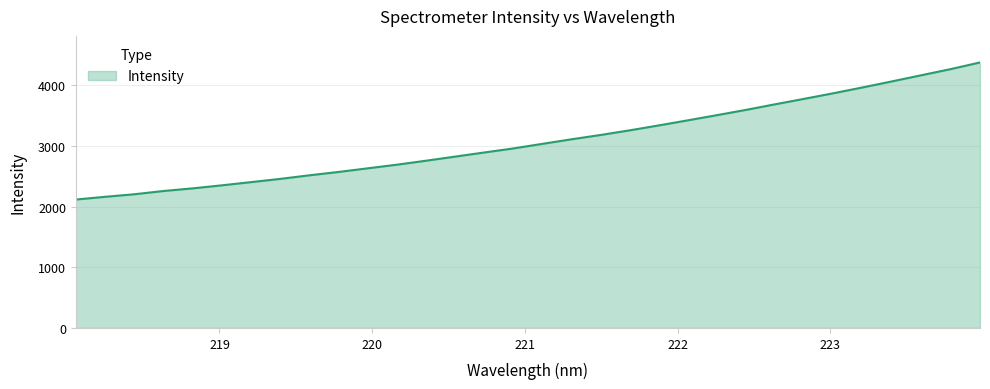

What is the difference between the maximum and minimum values?

2259.0